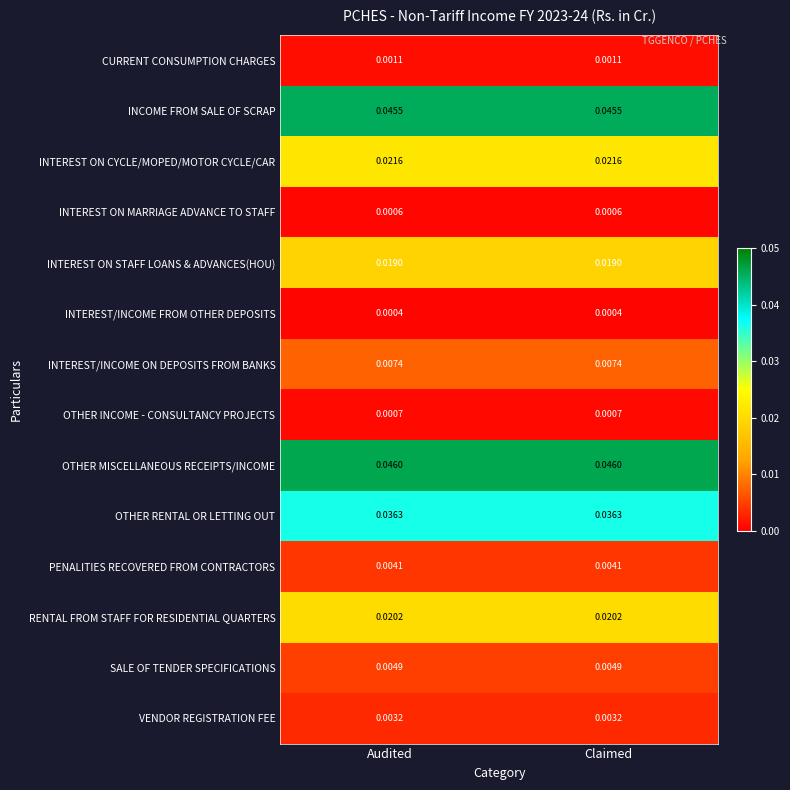

At Claimed, list the series in order from smallest to largest.

INTEREST/INCOME FROM OTHER DEPOSITS, INTEREST ON MARRIAGE ADVANCE TO STAFF, OTHER INCOME - CONSULTANCY PROJECTS, CURRENT CONSUMPTION CHARGES, VENDOR REGISTRATION FEE, PENALITIES RECOVERED FROM CONTRACTORS, SALE OF TENDER SPECIFICATIONS, INTEREST/INCOME ON DEPOSITS FROM BANKS, INTEREST ON STAFF LOANS & ADVANCES(HOU), RENTAL FROM STAFF FOR RESIDENTIAL QUARTERS, INTEREST ON CYCLE/MOPED/MOTOR CYCLE/CAR, OTHER RENTAL OR LETTING OUT, INCOME FROM SALE OF SCRAP, OTHER MISCELLANEOUS RECEIPTS/INCOME